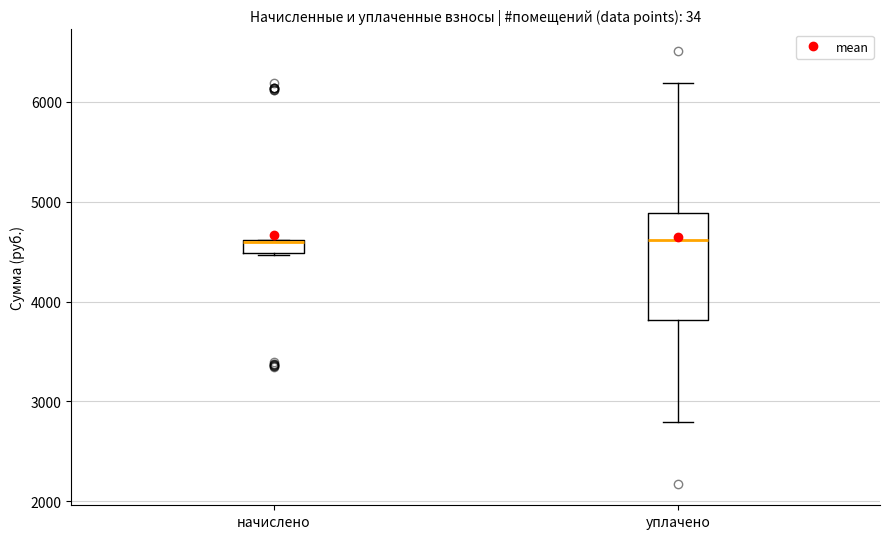

Where is the lower edge of the box for уплачено on the y-axis? The values are not printed on the chart, so give them approximately, as read against the axis.

3800